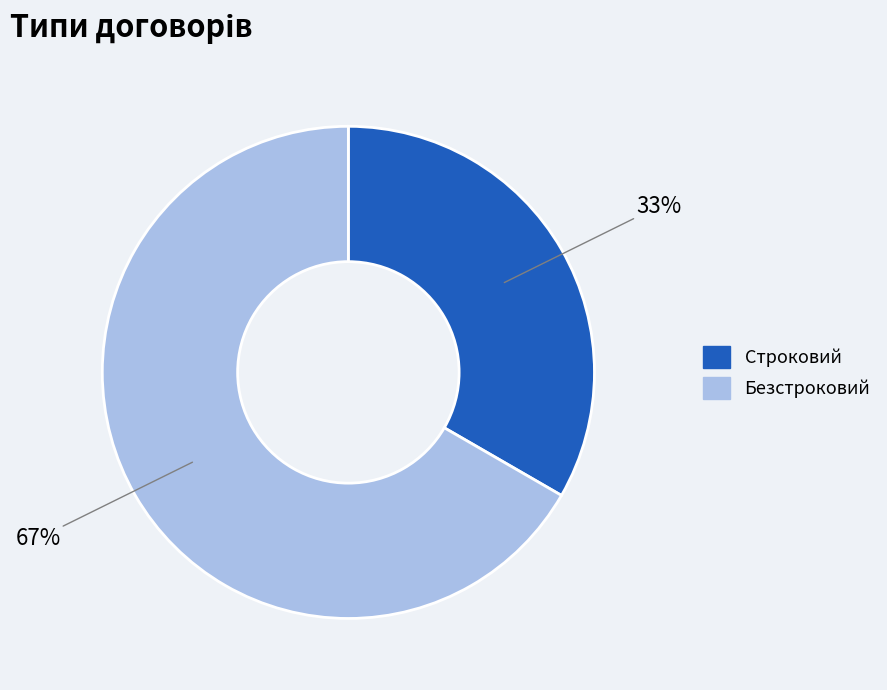

Do Безстроковий and Строковий together represent more than half of the pie?

Yes